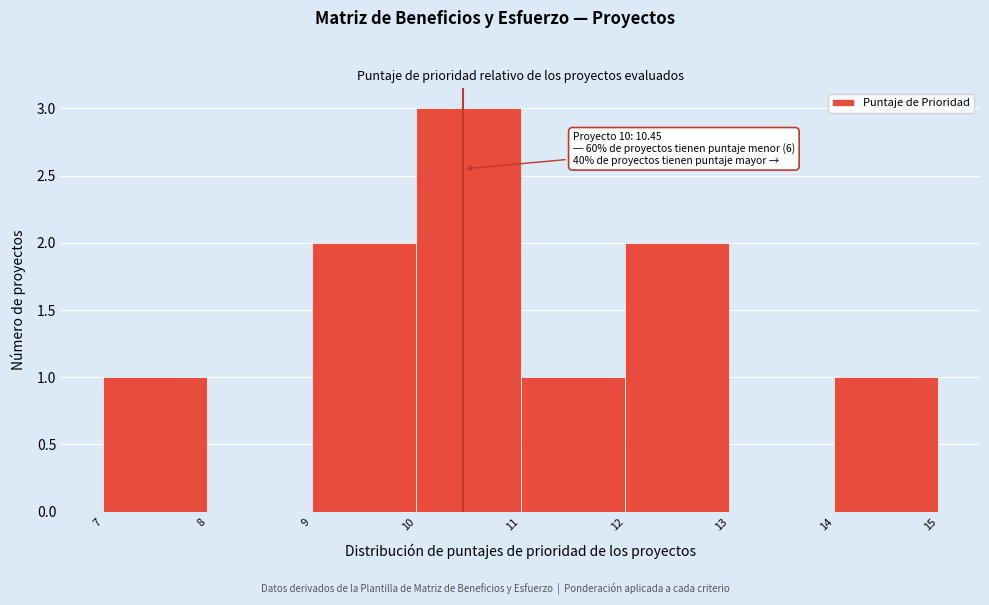

Over which range of the x-axis is the bar tallest?

10 to 11